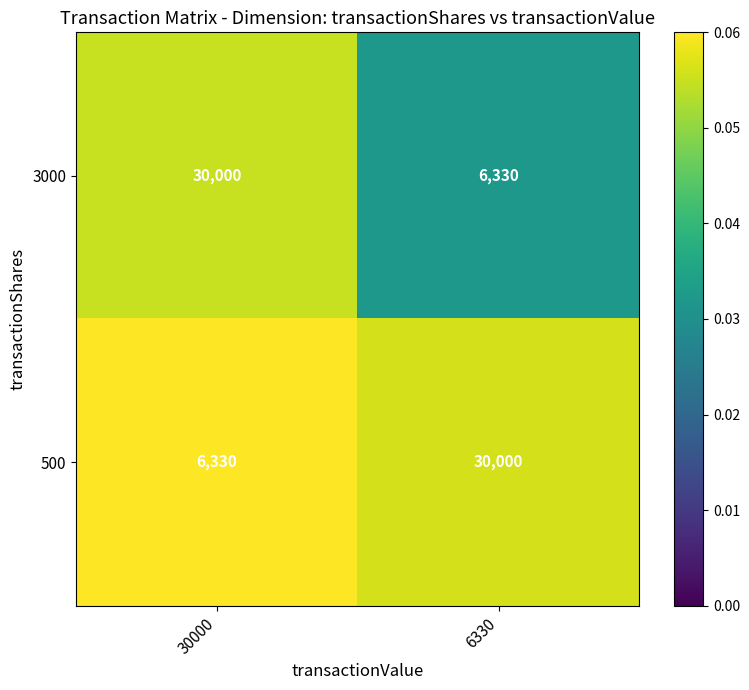

What value does the 500 series have at 30000?

6330